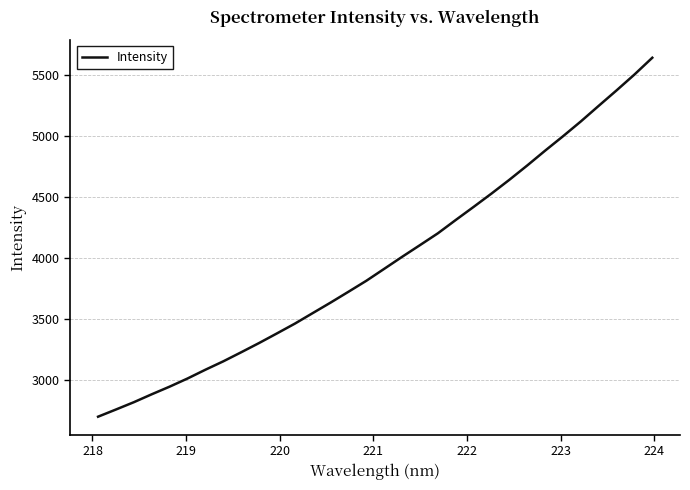

What is the difference between the maximum and minimum values?

2940.5